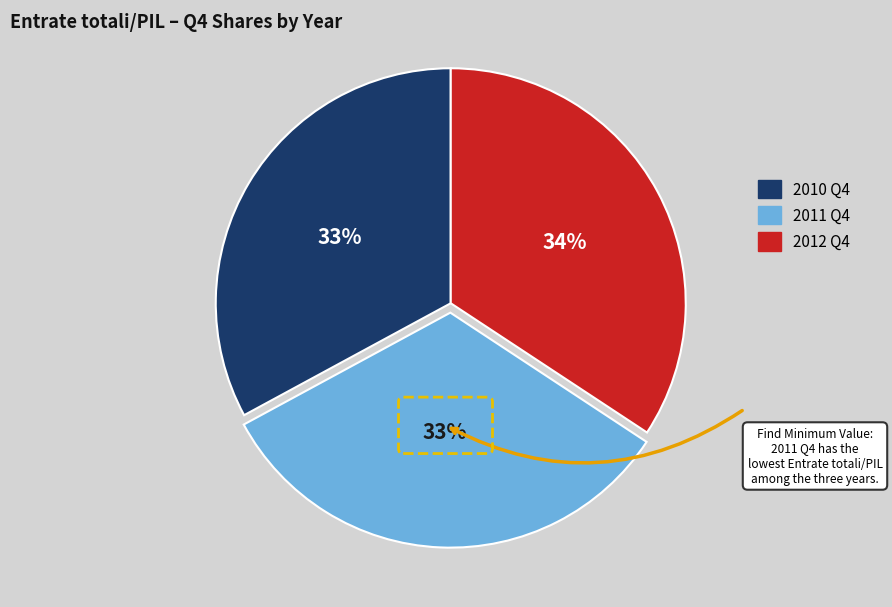

To the nearest percent, what is the difference between the largest and smallest slice percentages?

1%